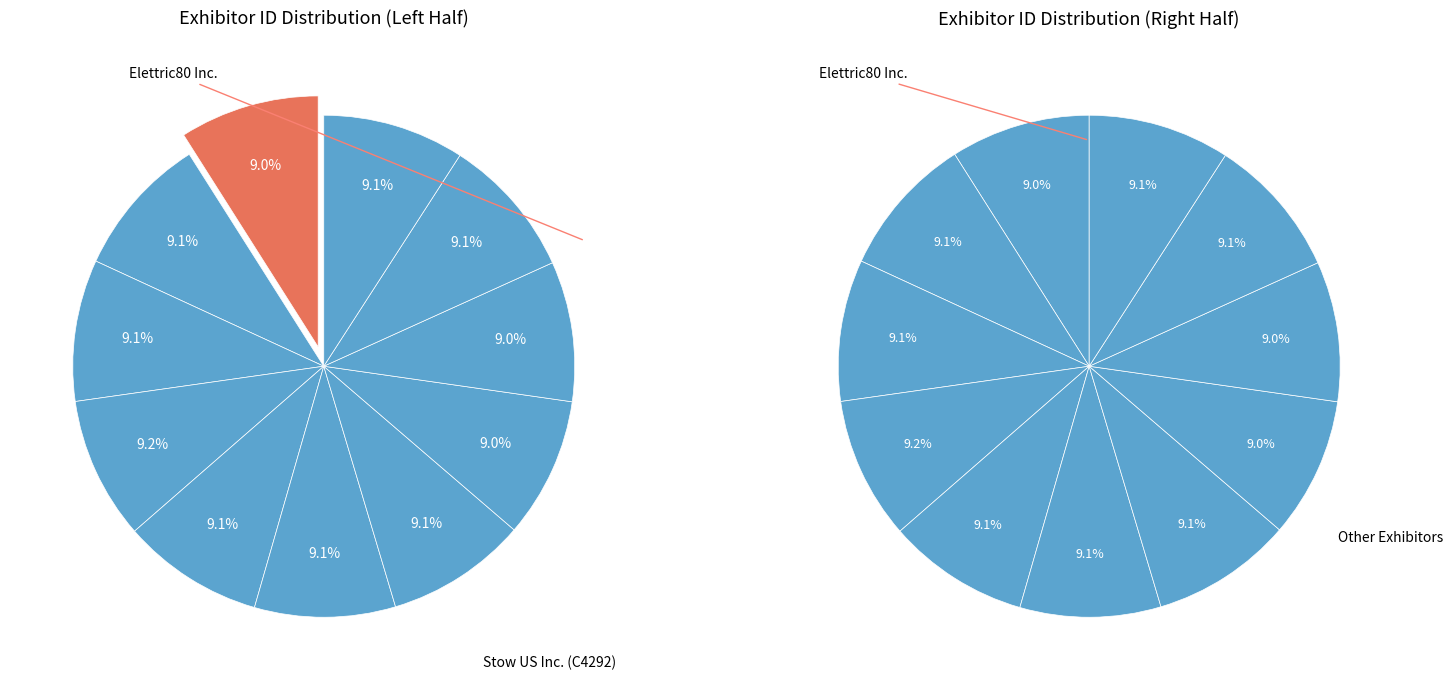

Rank the categories by value from highest to lowest.

TRAPO, American Battery Solutions, RIOS Intelligent Machines, Stow US Inc. (C4392), Stow US Inc. (C4292), Qimarox, FRAMOS Technologies Inc., EtherCAT Technology Group, MasterMover, Inc., Pepperl+Fuchs, Inc., Elettric80 Inc.